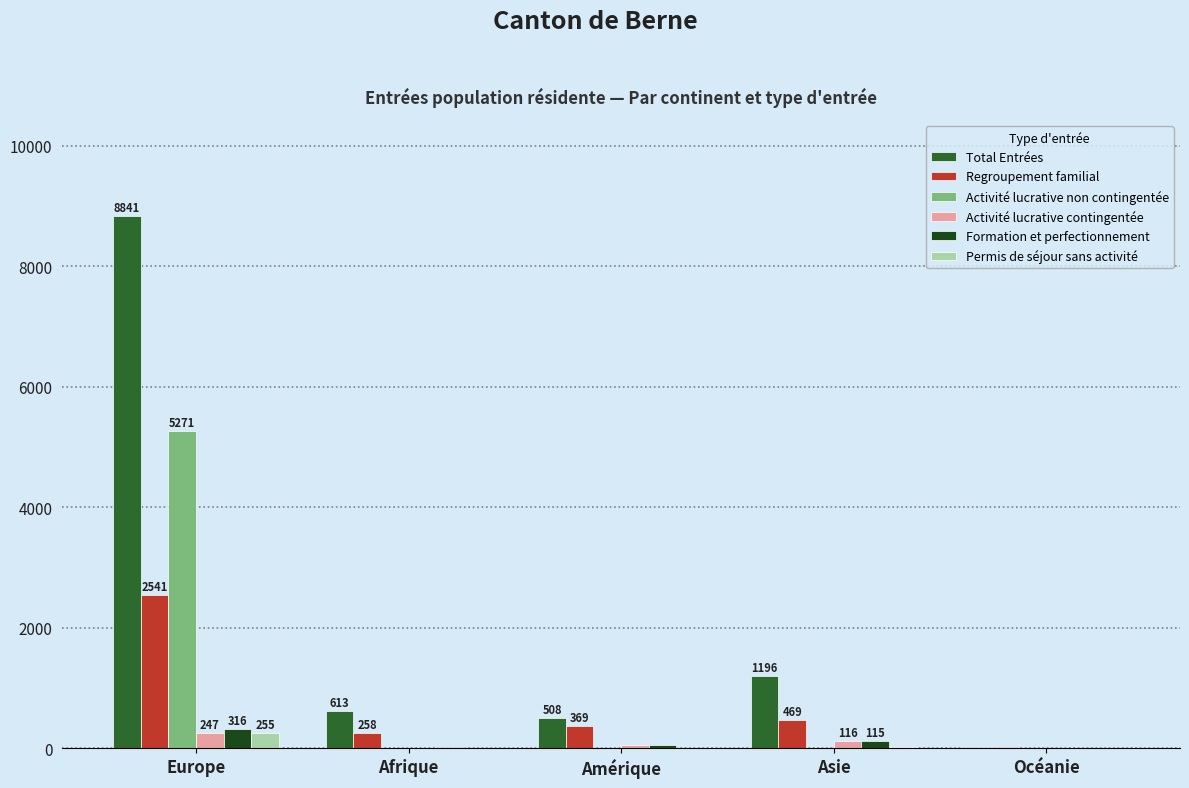

What is the sum of all Permis de séjour sans activité values?

283